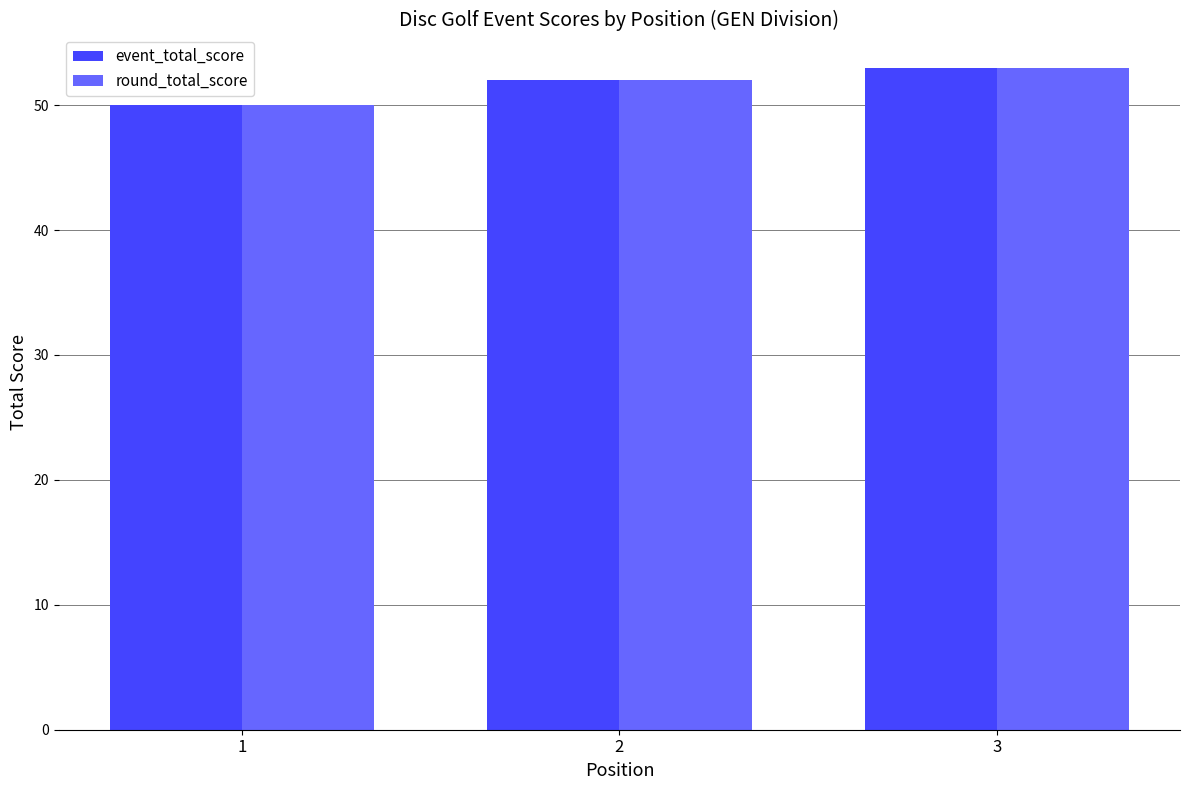

What is the difference between the second highest and minimum values in the event_total_score series?

2